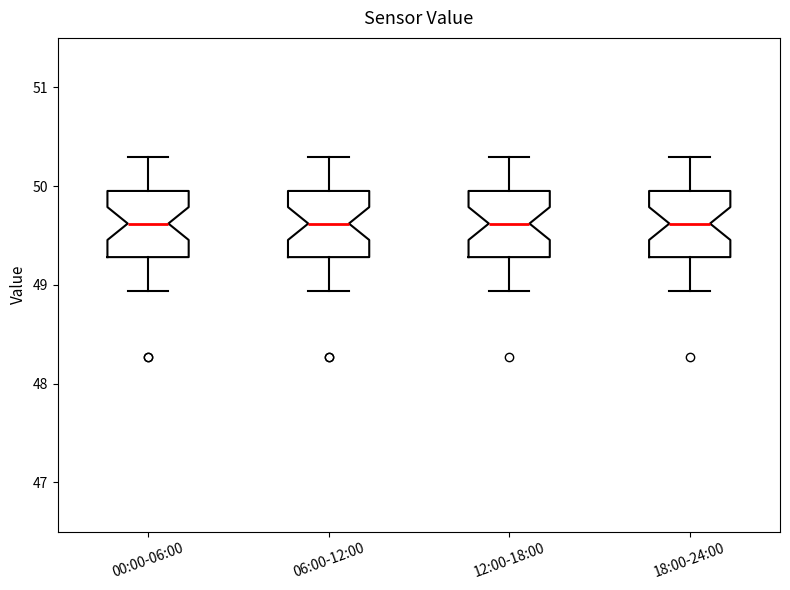

Reading left to right, read every box against the y-axis: the position of its median line, the range the box covers, and the ends of its whiskers. The values are not printed on the chart, so give them approximately, as read against the axis.

00:00-06:00: median 49.6, box 49.3 to 50.0, whiskers 48.9 to 50.3
06:00-12:00: median 49.6, box 49.3 to 50.0, whiskers 48.9 to 50.3
12:00-18:00: median 49.6, box 49.3 to 50.0, whiskers 48.9 to 50.3
18:00-24:00: median 49.6, box 49.3 to 50.0, whiskers 48.9 to 50.3